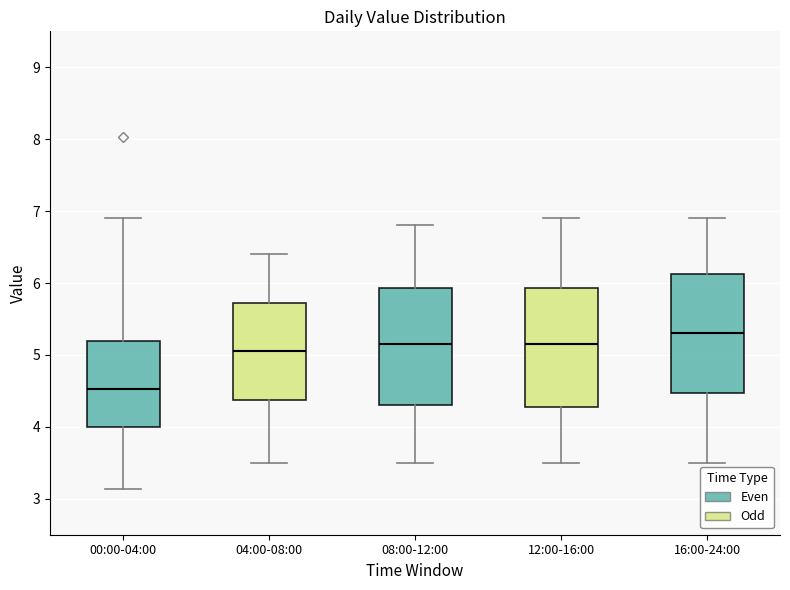

Where does the median line of the box for 00:00-04:00 sit on the y-axis? The values are not printed on the chart, so give them approximately, as read against the axis.

4.5